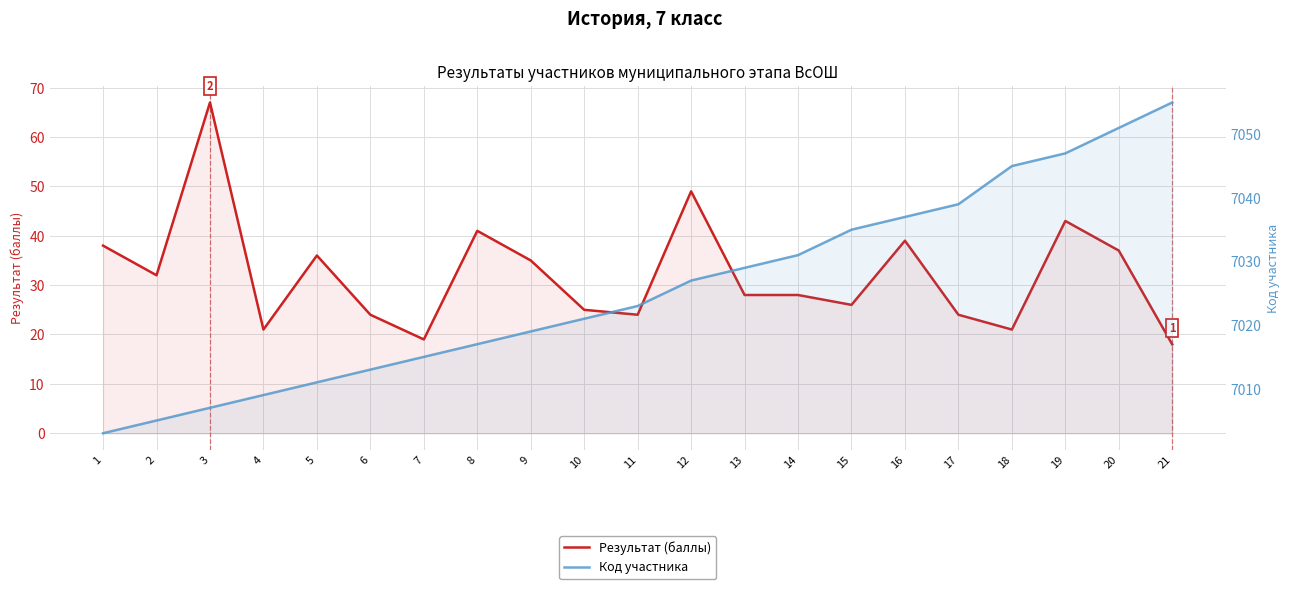

Rank the series by their average value, from lowest to highest.

Результат (баллы), Код участника